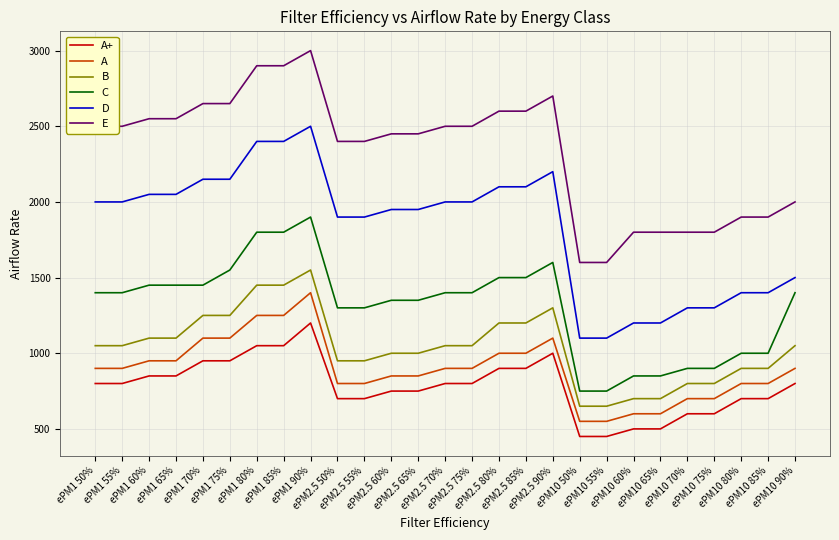

At ePM1 60%, list the series in order from smallest to largest.

A+, A, B, C, D, E